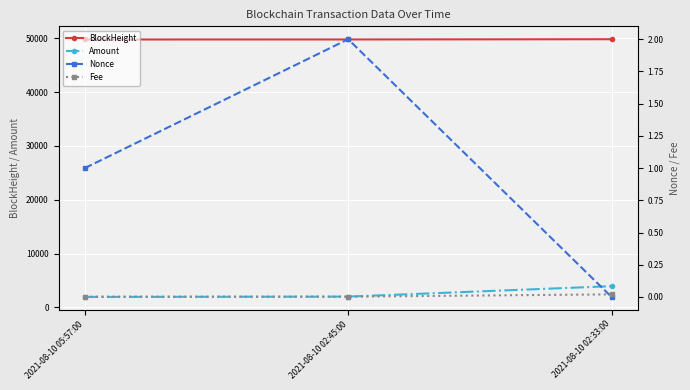

What are all the series names shown in the legend?

BlockHeight, Amount, Nonce, Fee